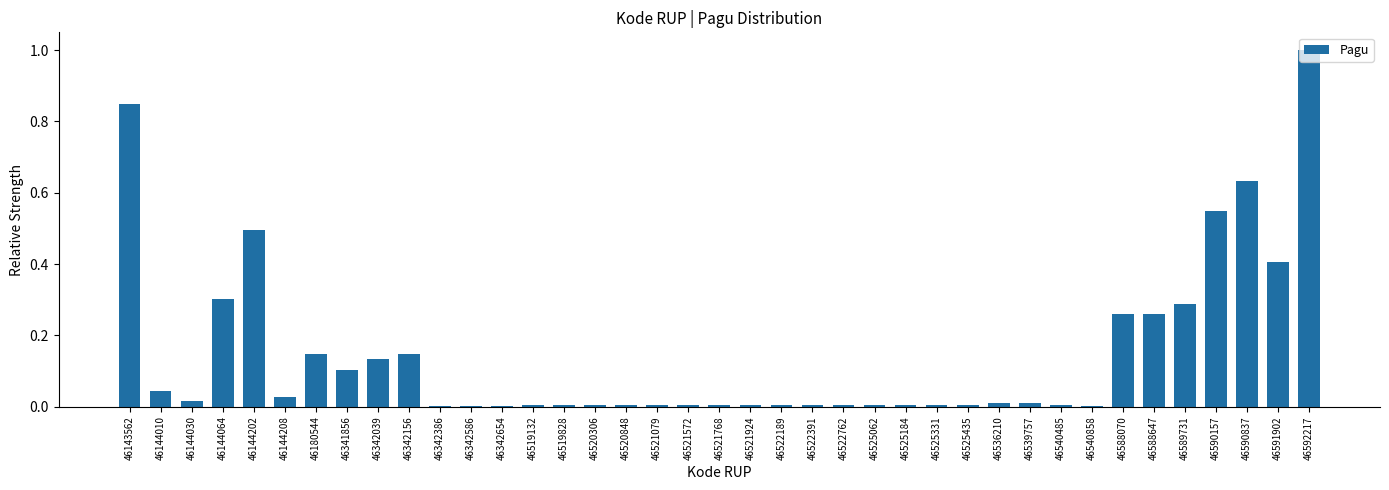

Which label corresponds to the largest value in the chart?

46592217